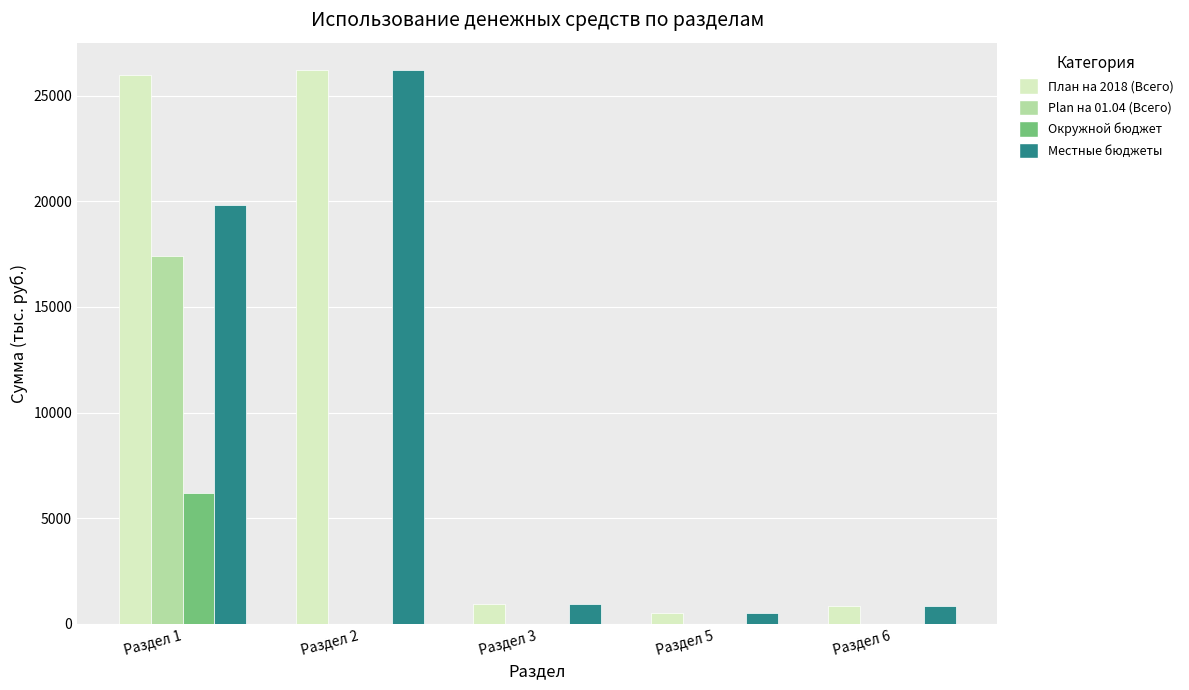

What is the sum of all План на 2018 (Всего) values?

54477.1